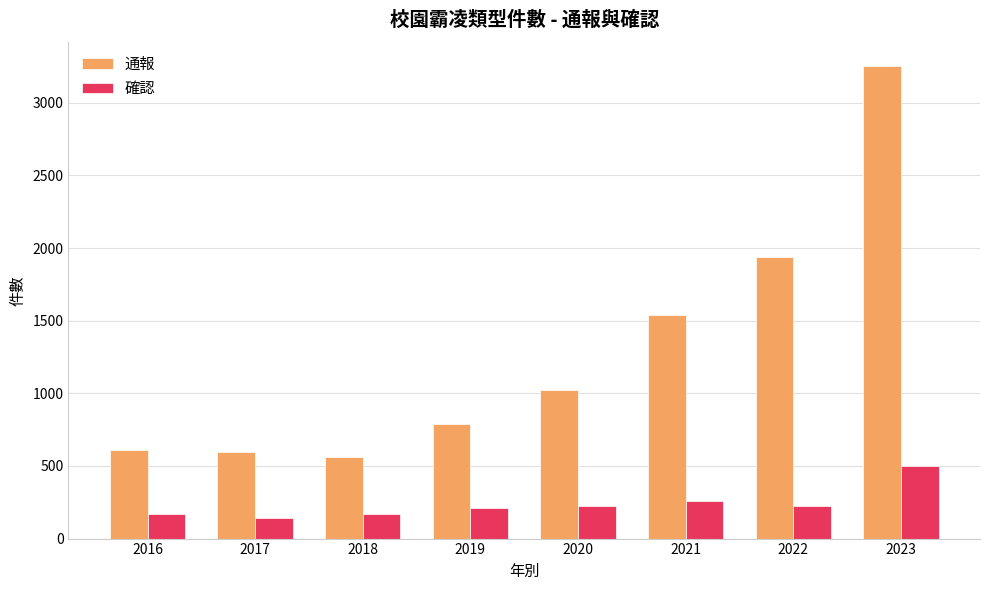

What is the sum of the 確認 values at 2020 and 2016?

391